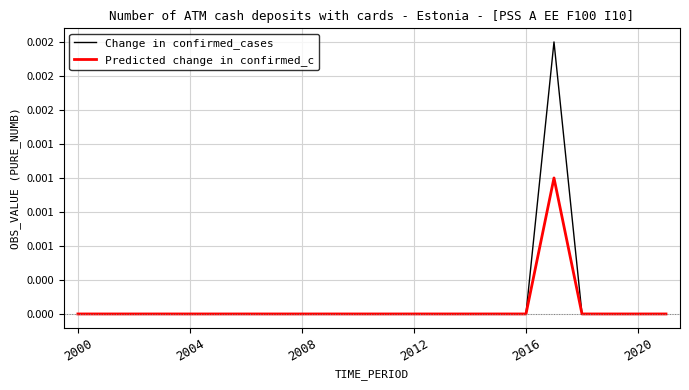

Where is Change in confirmed_cases nearest to the value 0?

2000